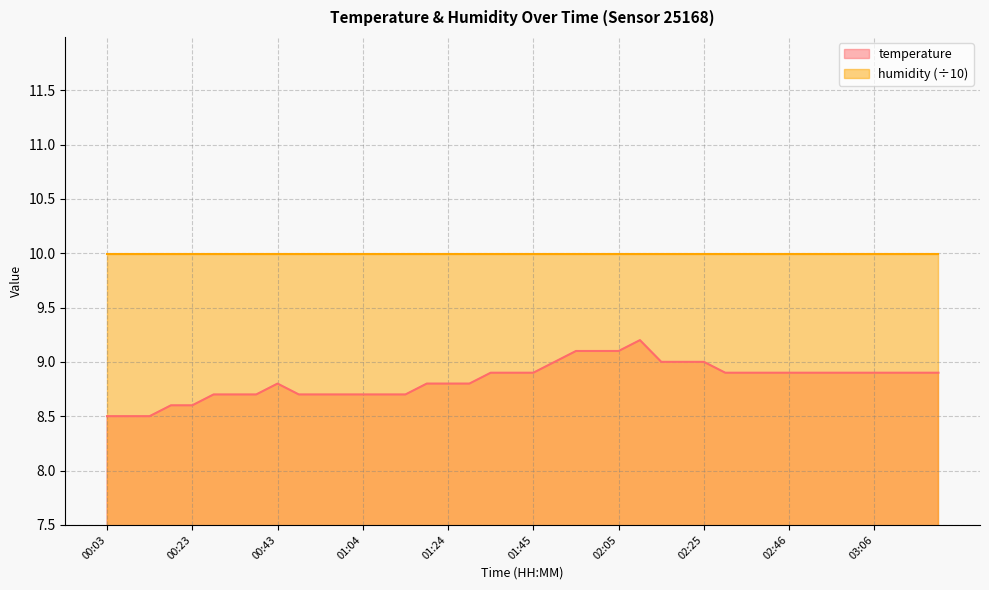

Count the values in the range 8 to 9.

36